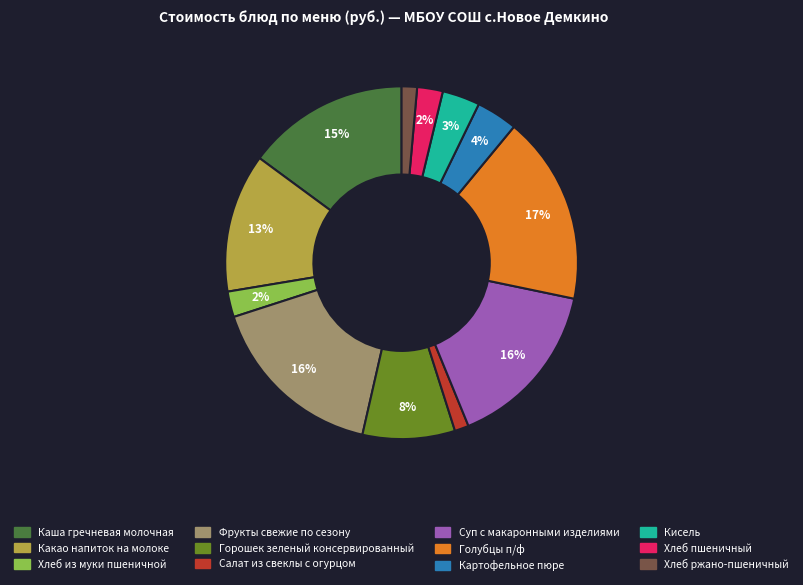

The Какао напиток на молоке slice represents 26% of the pie. True or false?

False